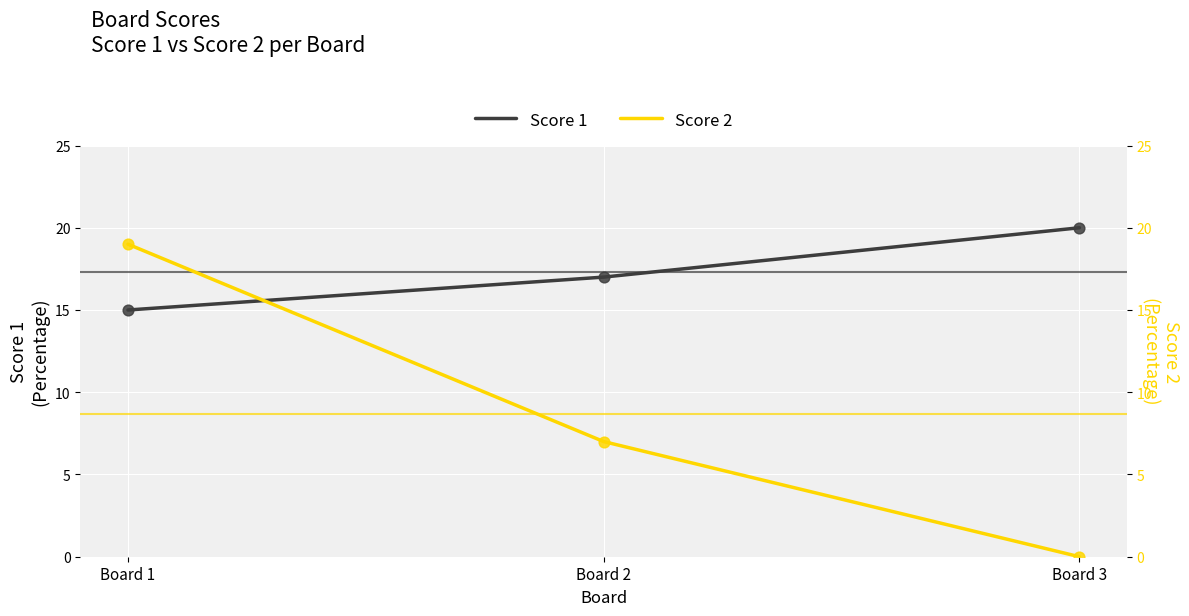

What are all the series names shown in the legend?

Score 1, Score 2